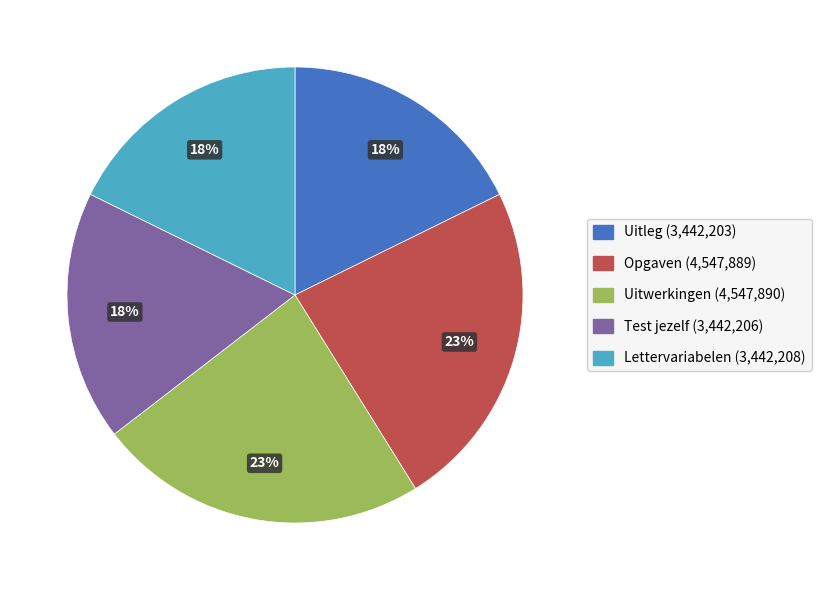

Combined, do Opgaven and Test jezelf account for over 50%?

No